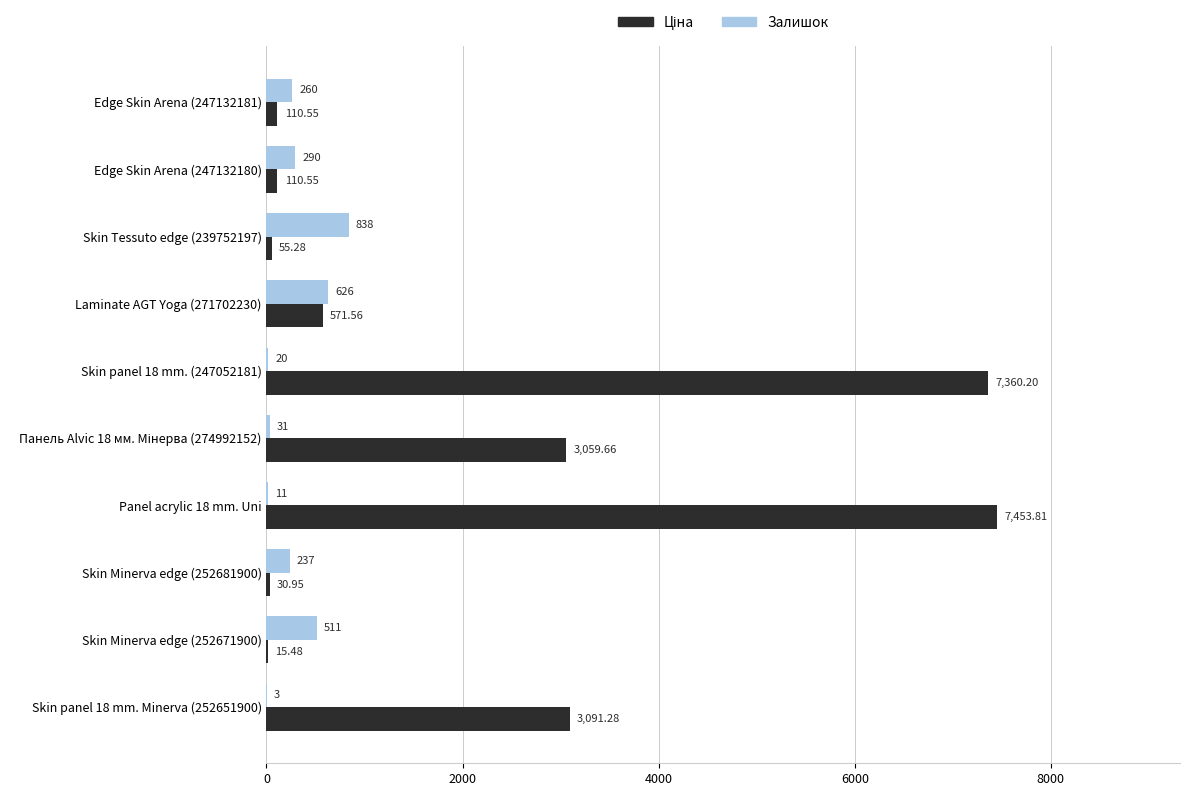

Between Edge Skin Arena (247132181) and Skin Minerva edge (252671900), which series saw the biggest shift?

Залишок